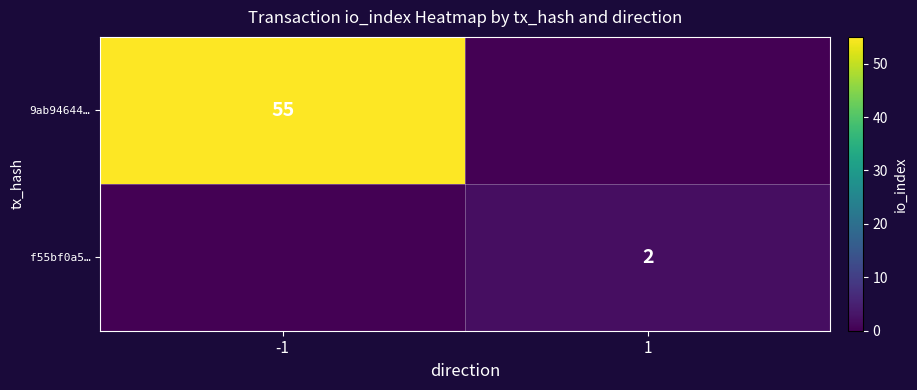

True or false: f55bf0a5… has a value of 2 at 1.

True